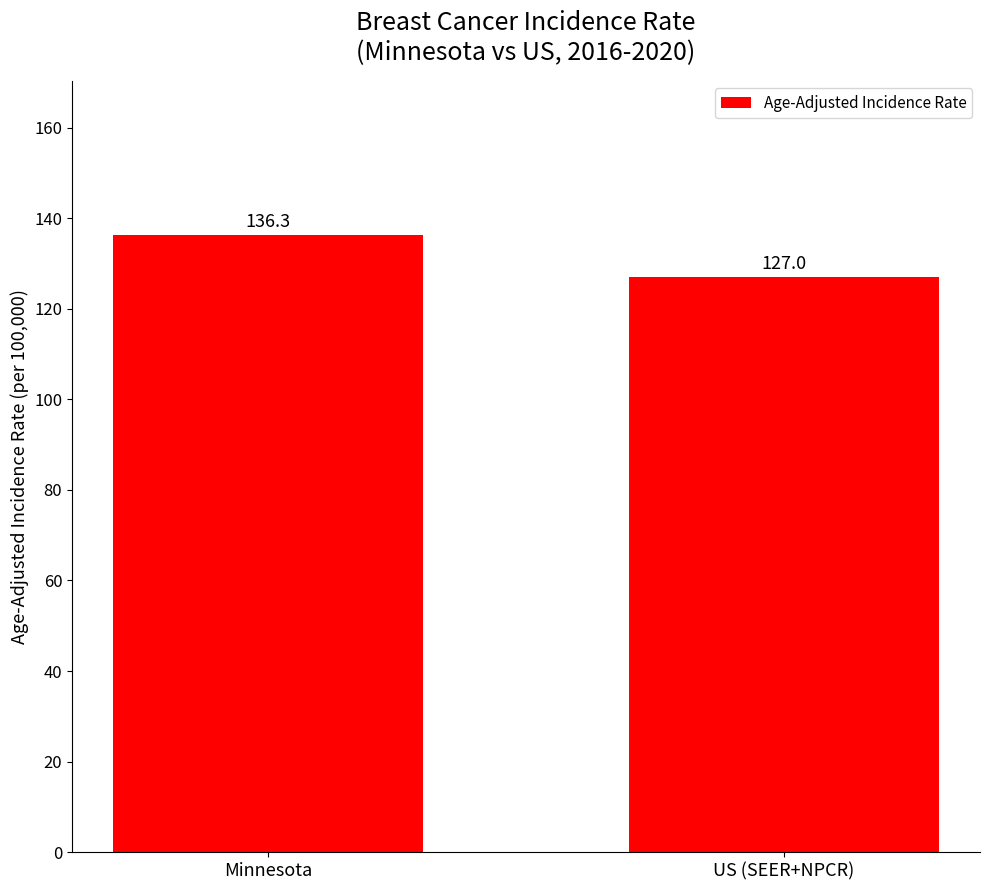

Does the chart contain stacked bars?

No